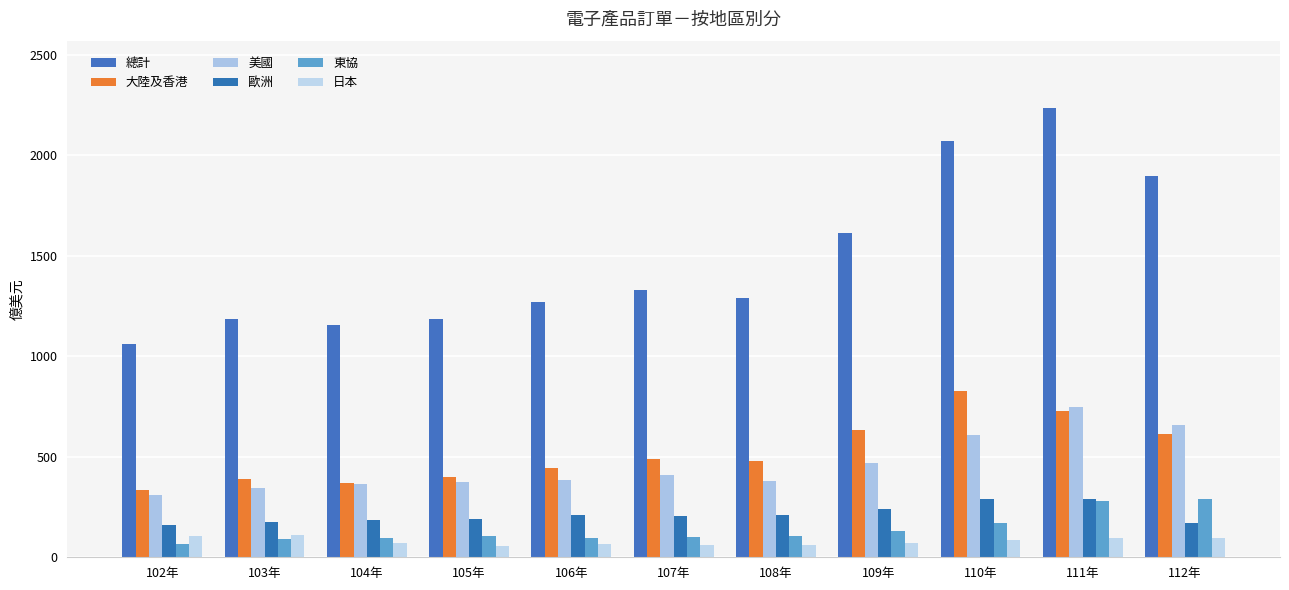

What is the value of the 歐洲 bar at the 11th from the left?

171.3